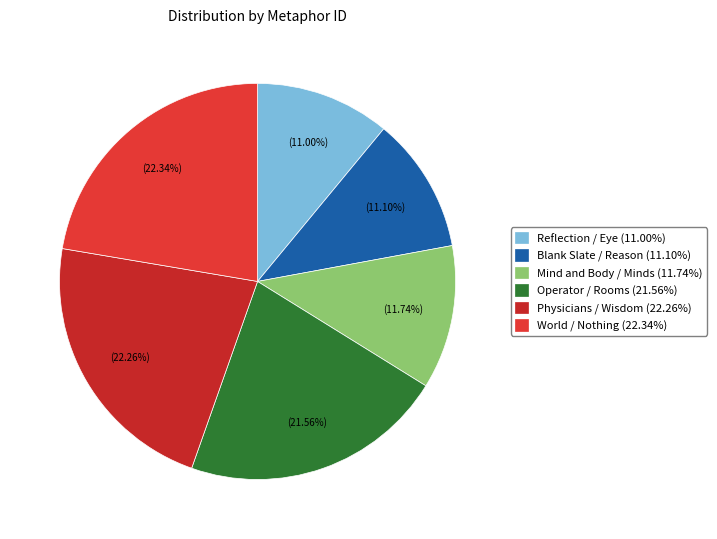

To the nearest percent, what portion does Operator / Rooms represent?

22%